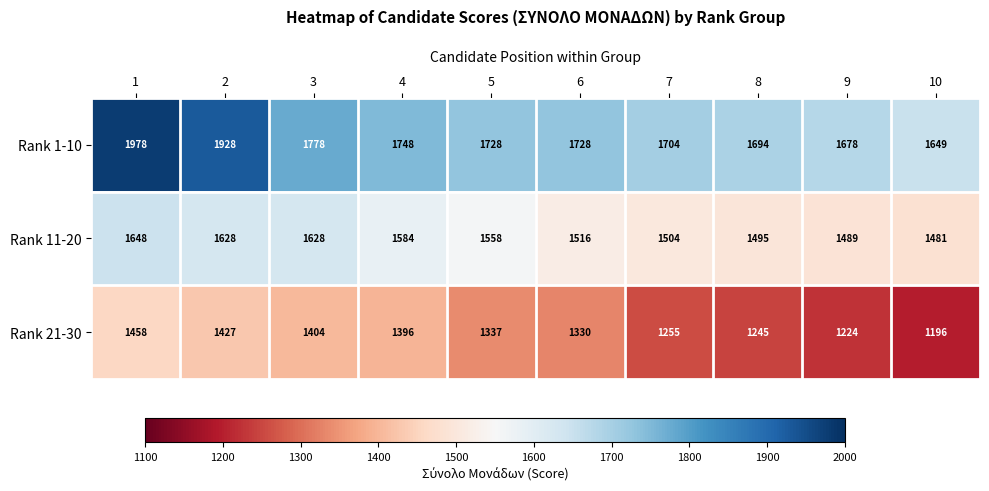

At which category does the chart reach its minimum across all series?

10